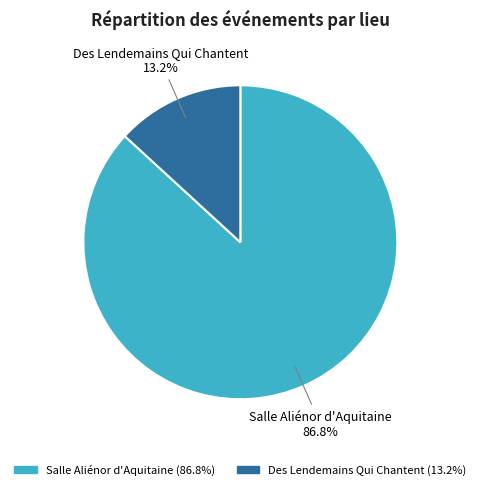

Rank the categories by value from highest to lowest.

Salle Aliénor d'Aquitaine, Des Lendemains Qui Chantent